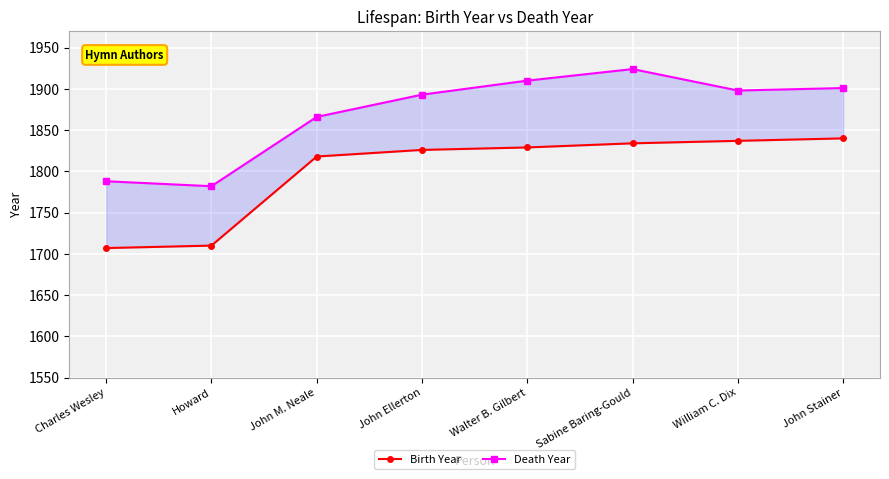

What is the approximate value of Death Year at Howard, to the nearest 5?

1780